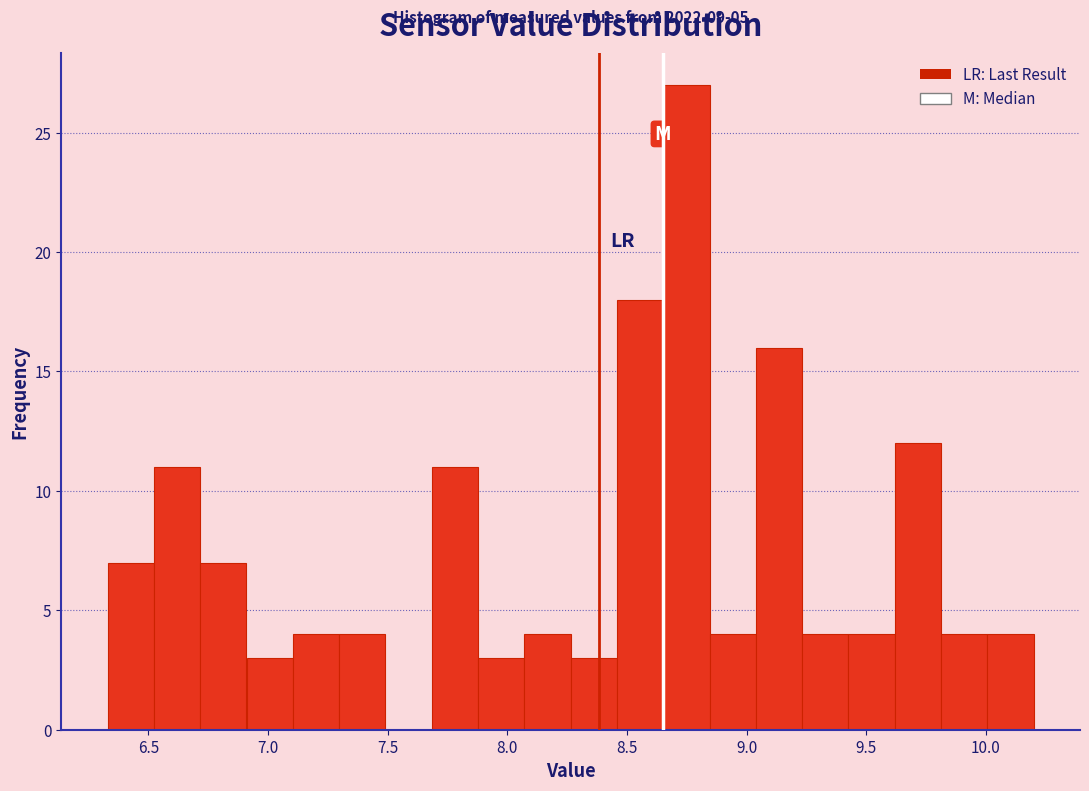

Read against the x-axis, roughly where is the centre of the tallest bar?

8.75